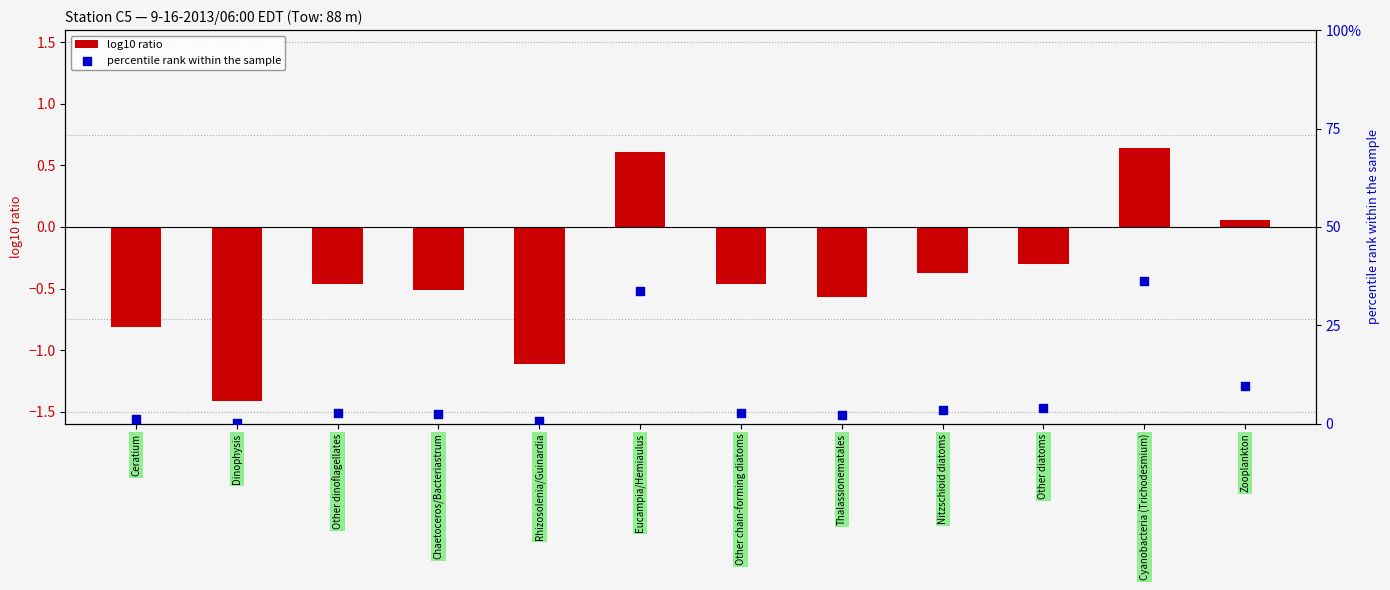

Which series has the largest total across all categories?

percentile rank within the sample